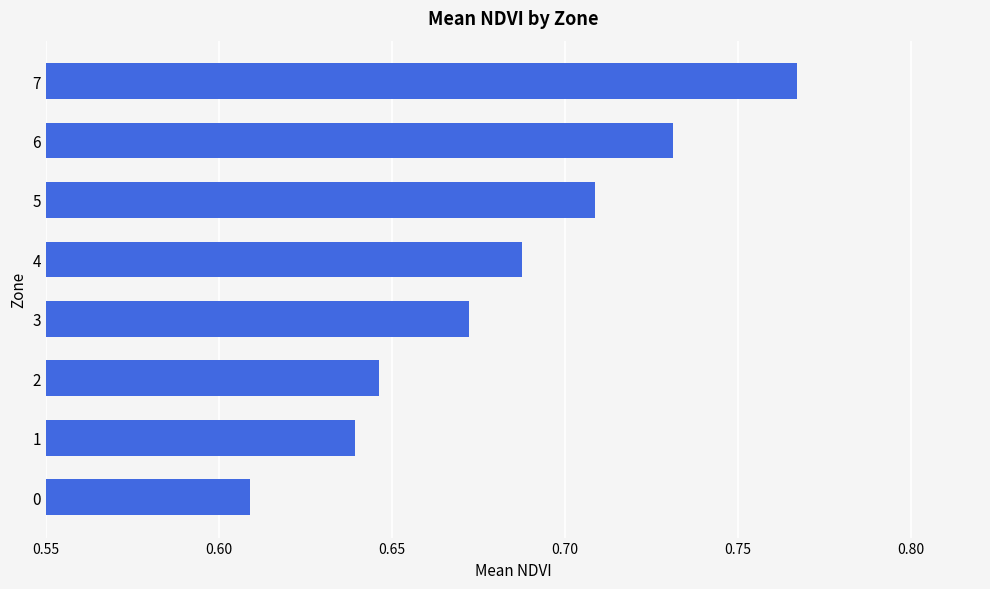

What is the sum of all values?

5.5